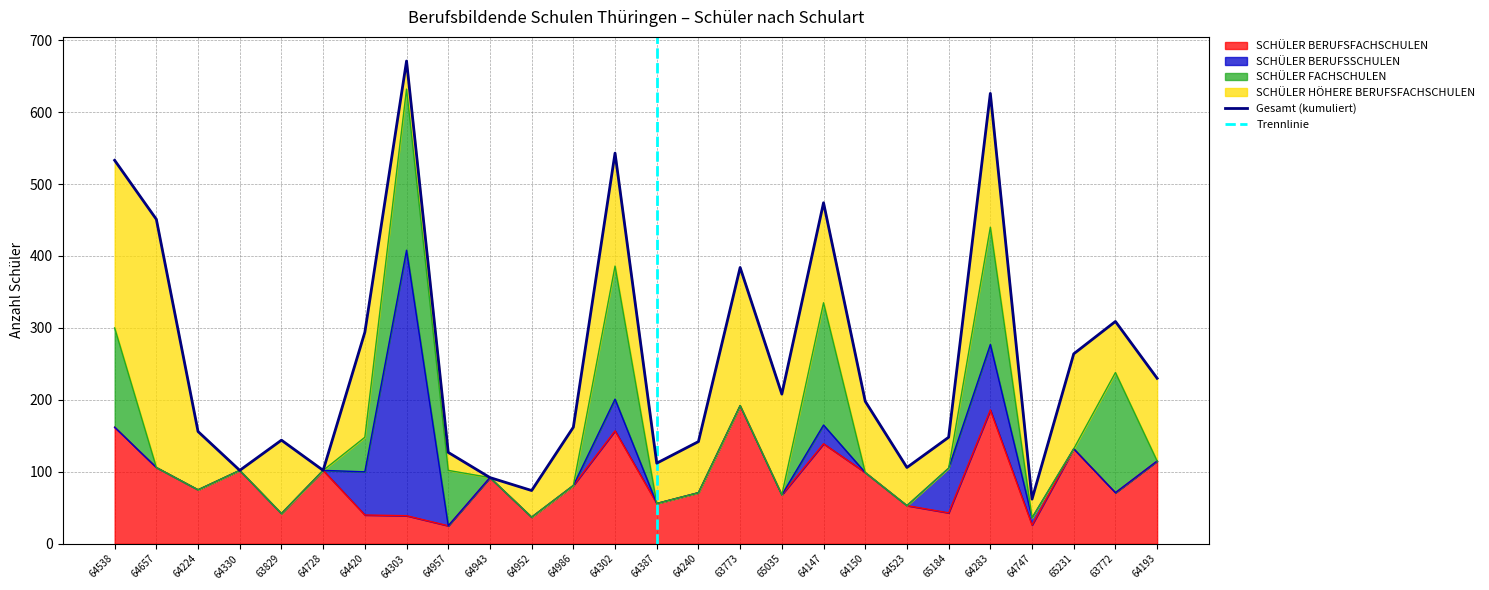

True or false: SCHÜLER BERUFSFACHSCHULEN and SCHÜLER HÖHERE BERUFSFACHSCHULEN cross at least once.

True